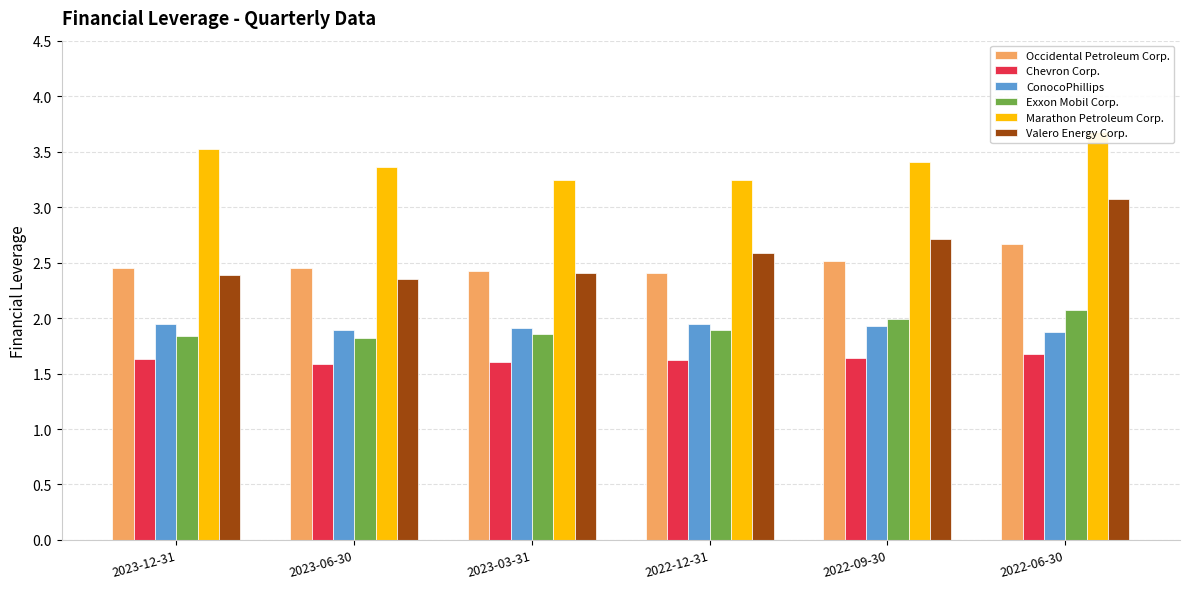

Reading left to right, transcribe all the data shown in this chart.

Occidental Petroleum Corp.: 2023-12-31=2.5	2023-06-30=2.5	2023-03-31=2.4	2022-12-31=2.4	2022-09-30=2.5	2022-06-30=2.7
Chevron Corp.: 2023-12-31=1.6	2023-06-30=1.6	2023-03-31=1.6	2022-12-31=1.6	2022-09-30=1.6	2022-06-30=1.7
ConocoPhillips: 2023-12-31=1.9	2023-06-30=1.9	2023-03-31=1.9	2022-12-31=1.9	2022-09-30=1.9	2022-06-30=1.9
Exxon Mobil Corp.: 2023-12-31=1.8	2023-06-30=1.8	2023-03-31=1.9	2022-12-31=1.9	2022-09-30=2.0	2022-06-30=2.1
Marathon Petroleum Corp.: 2023-12-31=3.5	2023-06-30=3.4	2023-03-31=3.2	2022-12-31=3.2	2022-09-30=3.4	2022-06-30=3.7
Valero Energy Corp.: 2023-12-31=2.4	2023-06-30=2.4	2023-03-31=2.4	2022-12-31=2.6	2022-09-30=2.7	2022-06-30=3.1